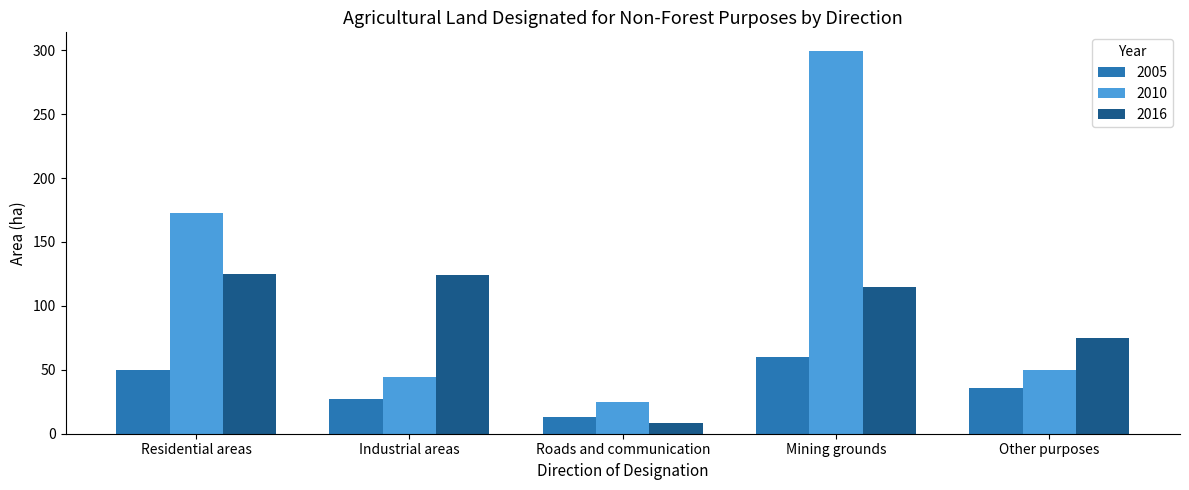

What is the minimum value for 2005?

13